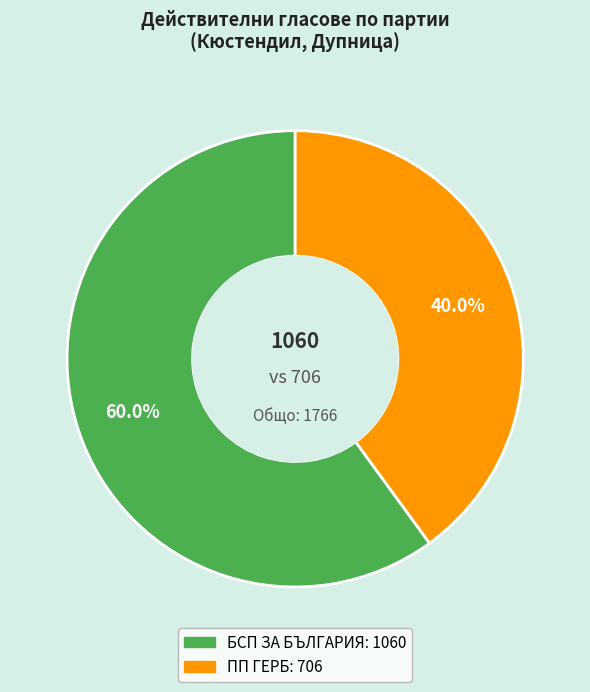

Rank the categories by value from lowest to highest.

ПП ГЕРБ, БСП ЗА БЪЛГАРИЯ